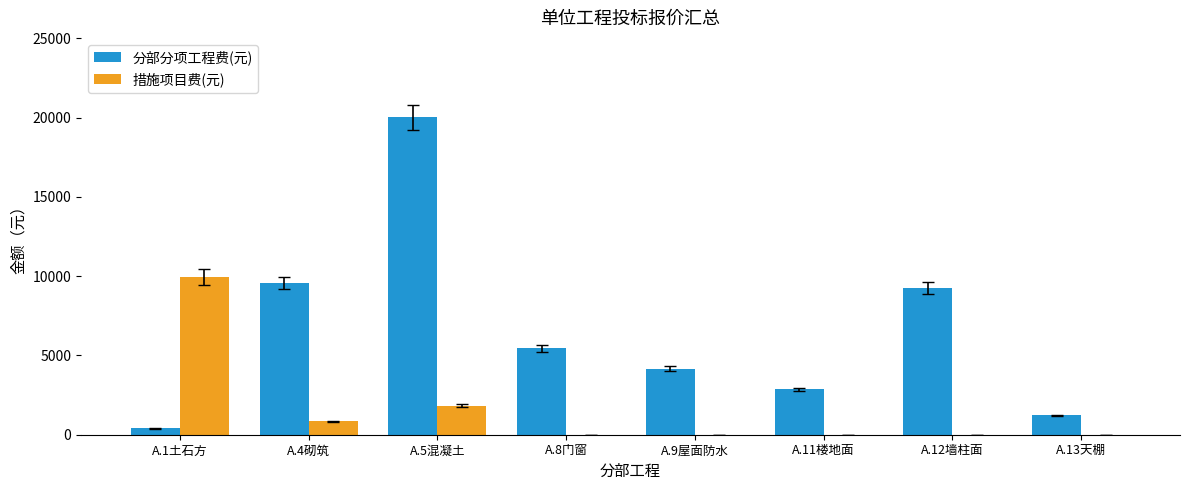

Which series has the largest total across all categories?

分部分项工程费(元)